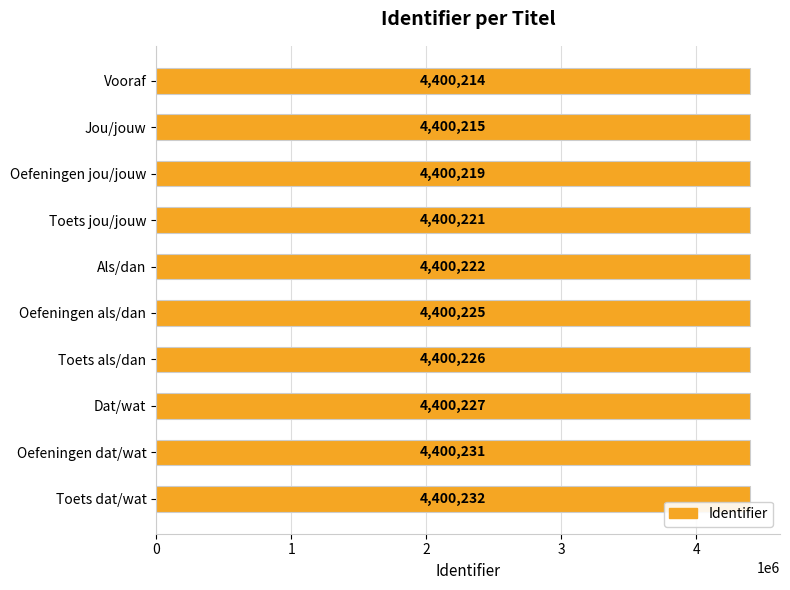

What is the change in value from Oefeningen dat/wat to Toets dat/wat?

+1